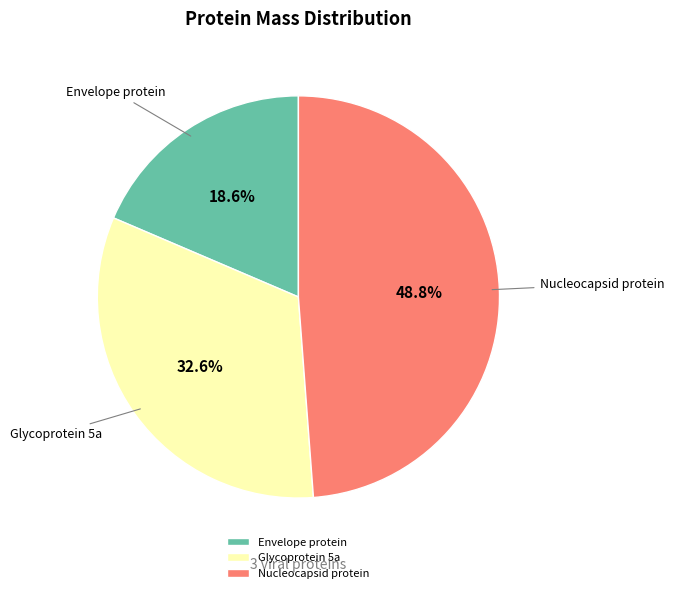

Rank the categories by value from lowest to highest.

Envelope protein, Glycoprotein 5a, Nucleocapsid protein